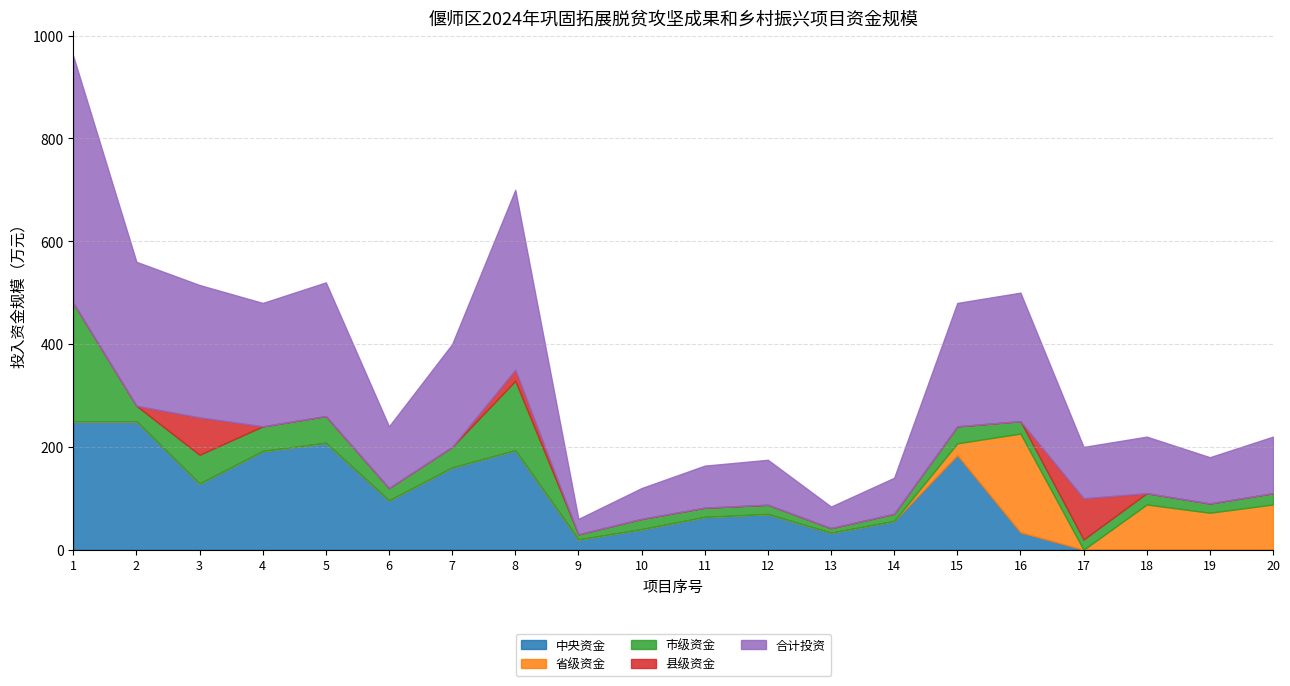

What is the value of the 合计投资 point at the 2nd from the left?

280.0